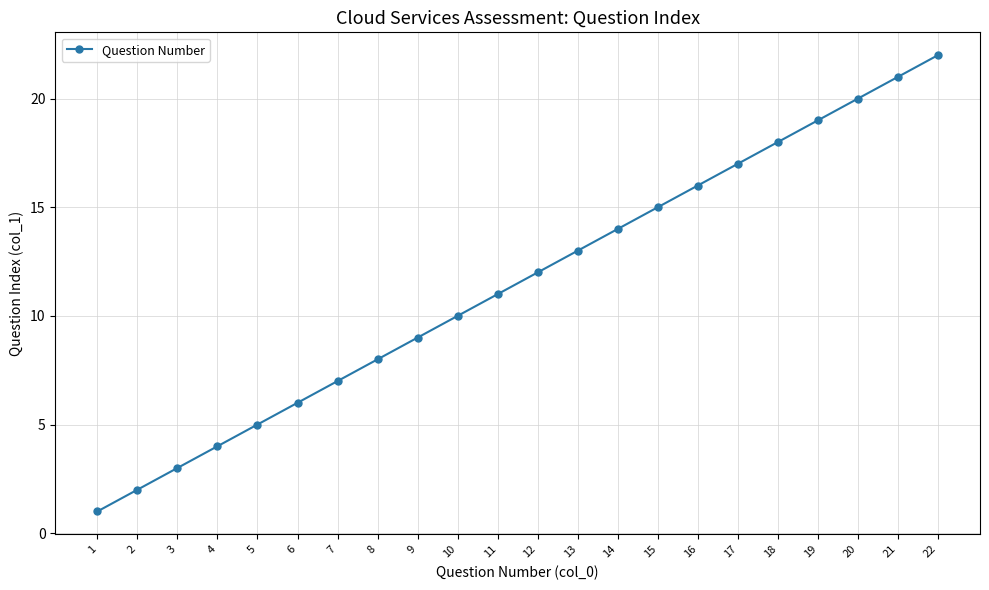

Rank the categories by value from highest to lowest.

22, 21, 20, 19, 18, 17, 16, 15, 14, 13, 12, 11, 10, 9, 8, 7, 6, 5, 4, 3, 2, 1